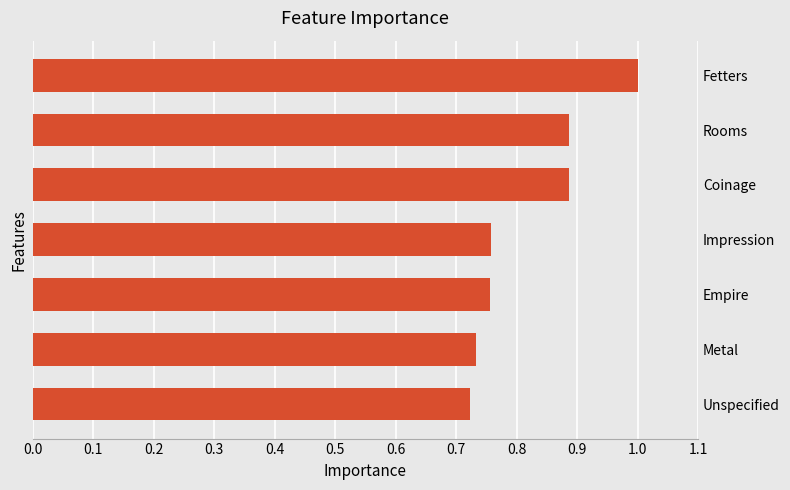

At which category does the chart reach its peak across all series?

Fetters